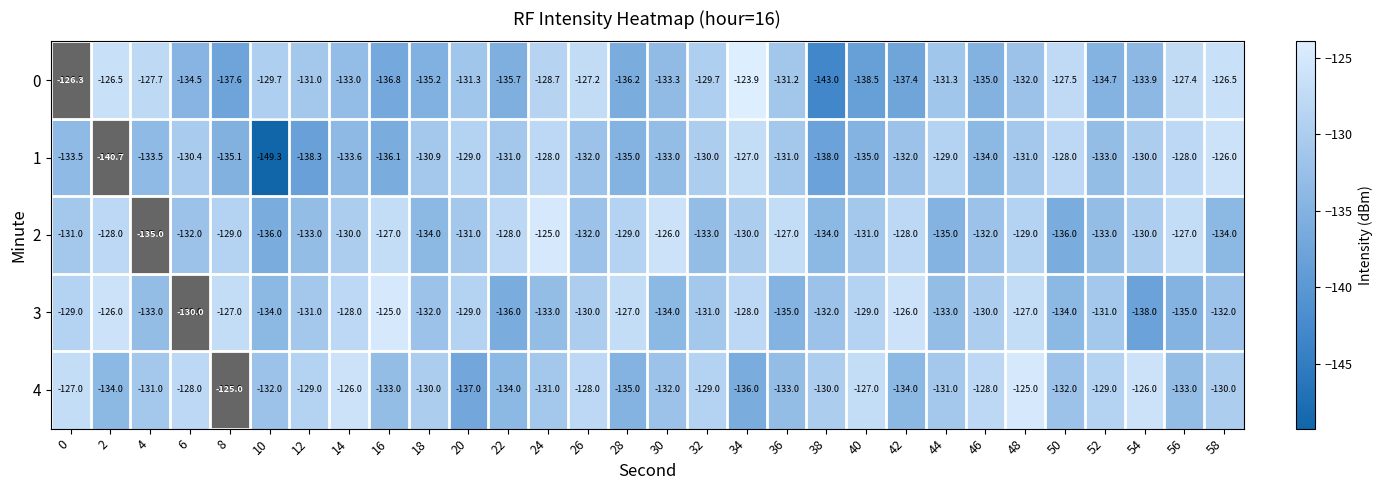

Is it true that 0 equals -131.0 at 12?

True